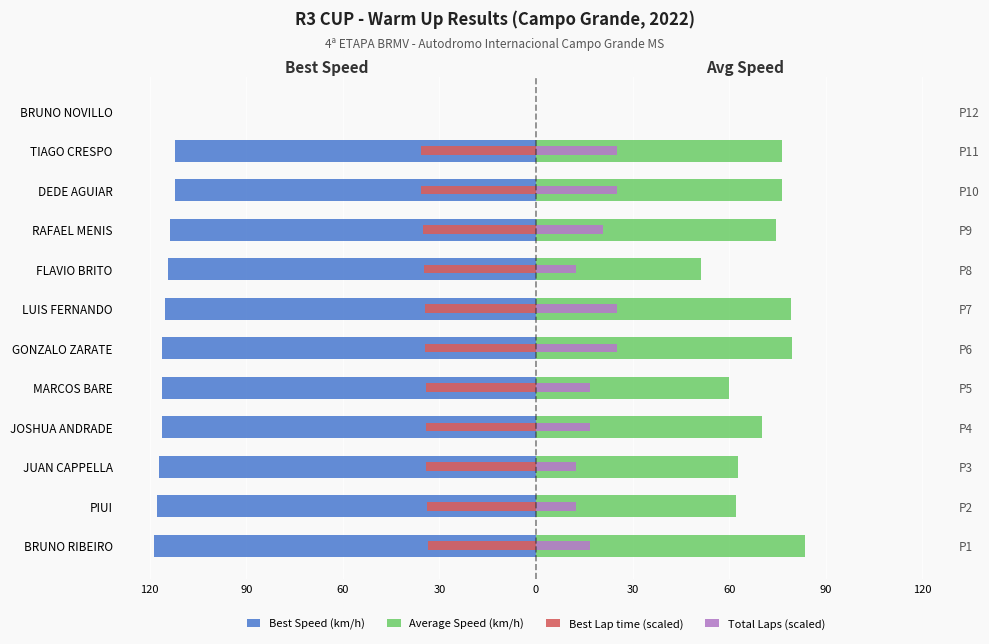

True or false: Average Speed (km/h) has a value of 13.6 at FLAVIO BRITO.

False